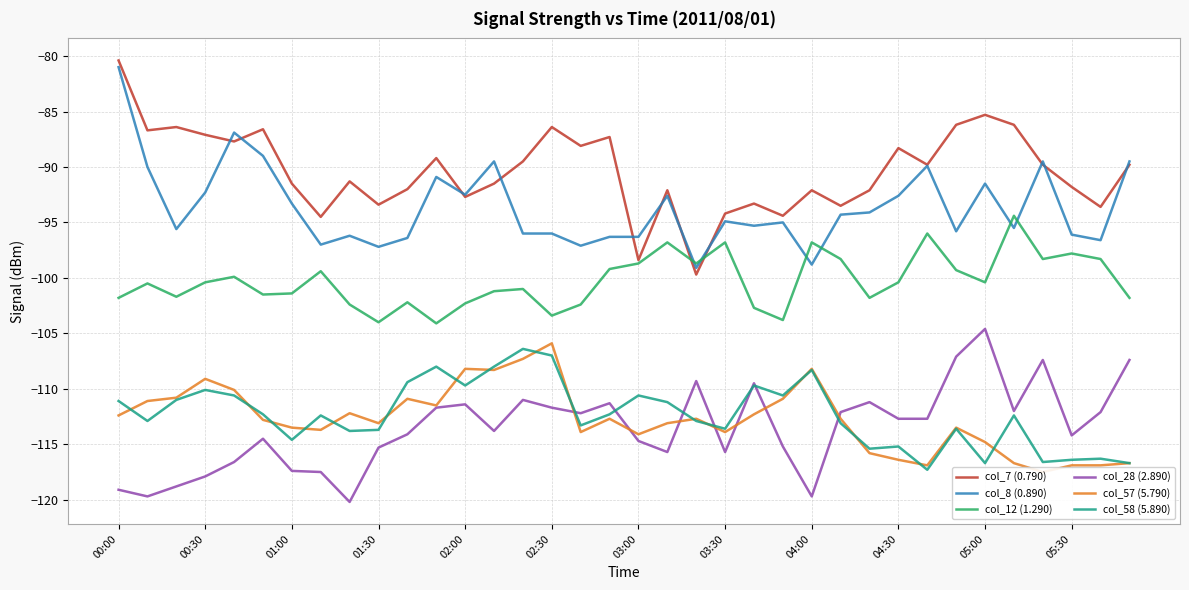

The value of col_12 (1.290) at 17 is -136.2. True or false?

False